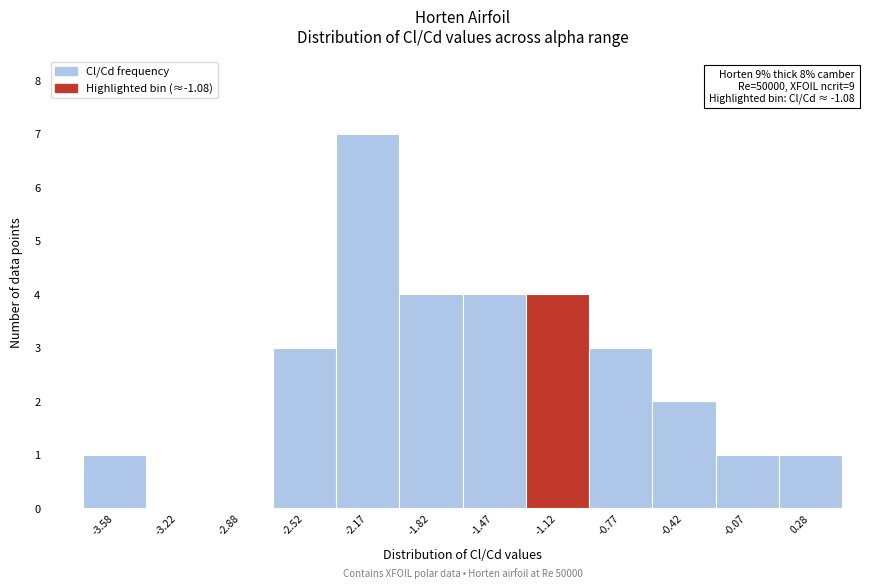

Which range on the x-axis has the tallest bar?

-2.35 to -2.00